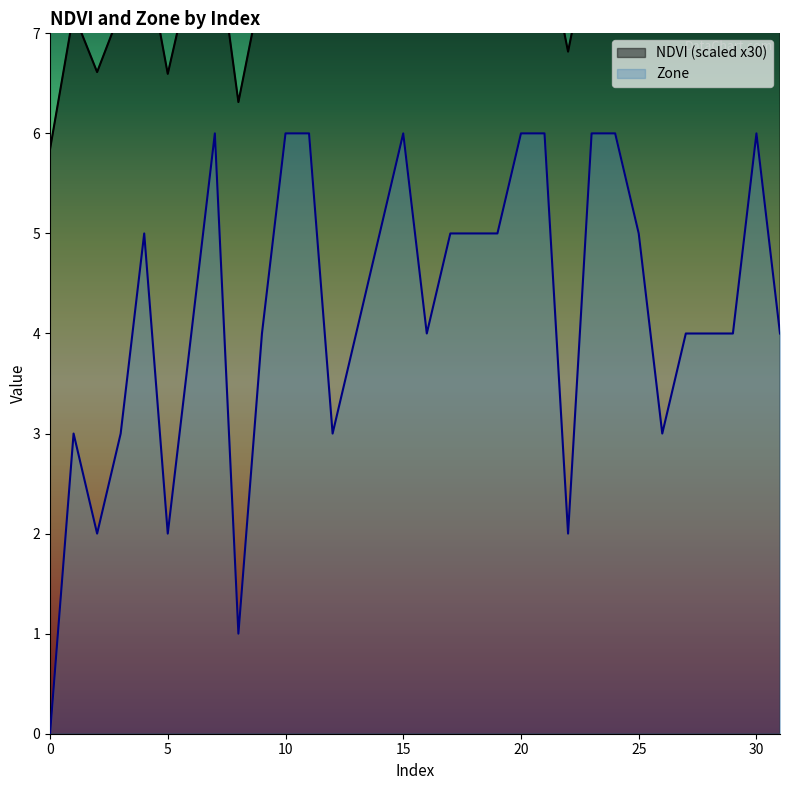

What are all the series names shown in the legend?

NDVI, Zone